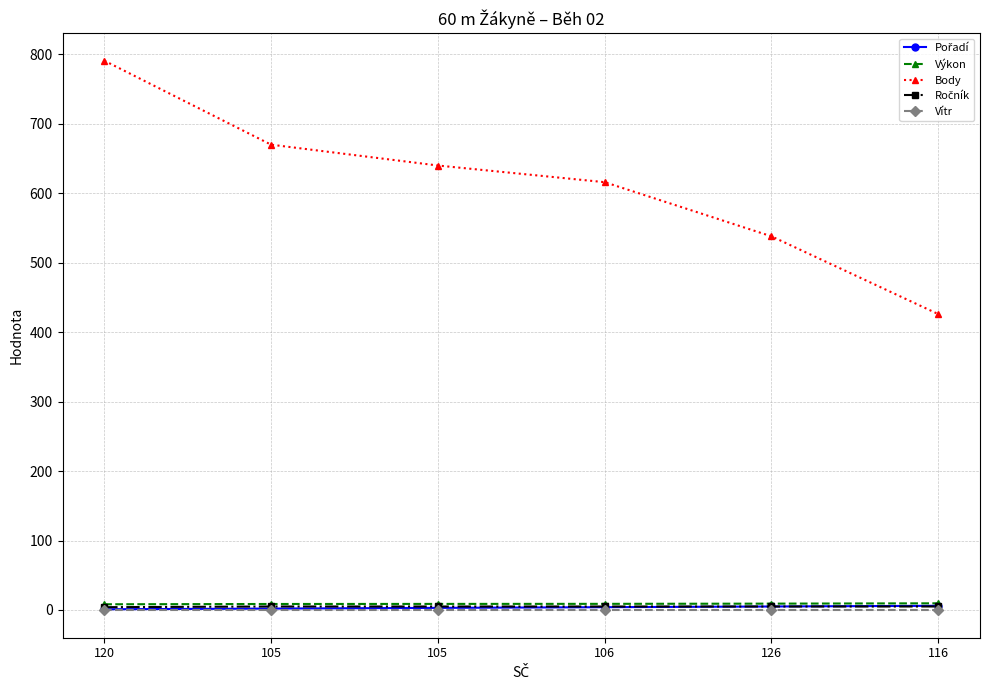

What value does the Body series have at 116?

426.0